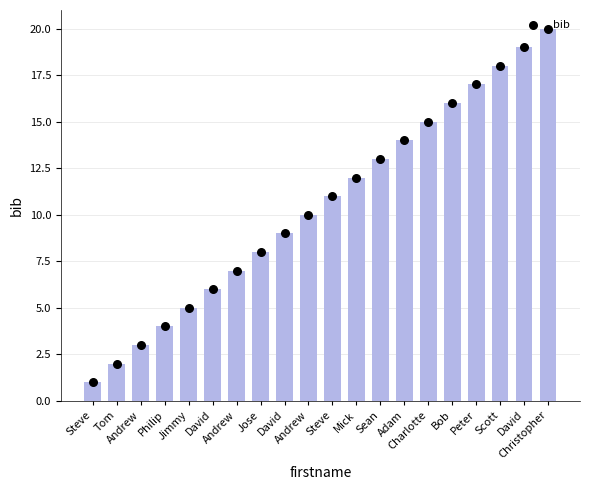

What is the change in value from David to Andrew?

+1